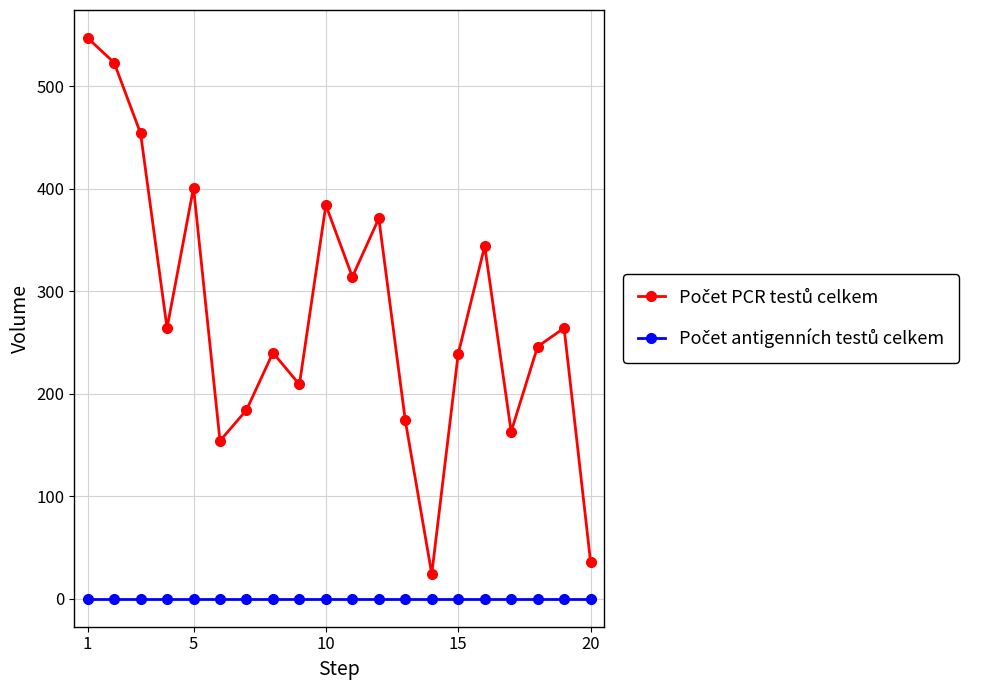

What is the greatest value displayed?

547